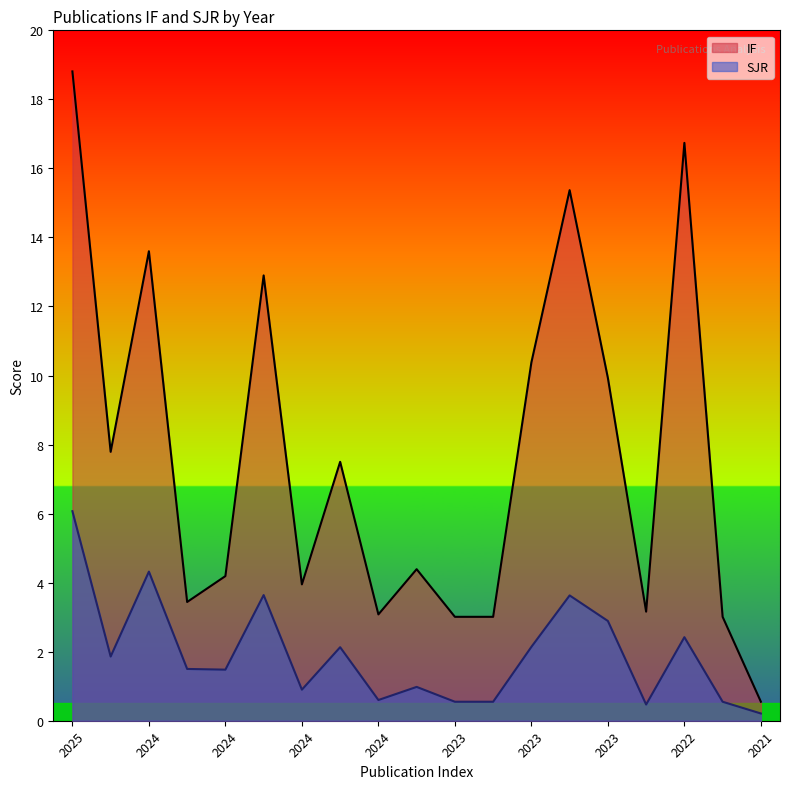

True or false: SJR and IF cross at least once.

False